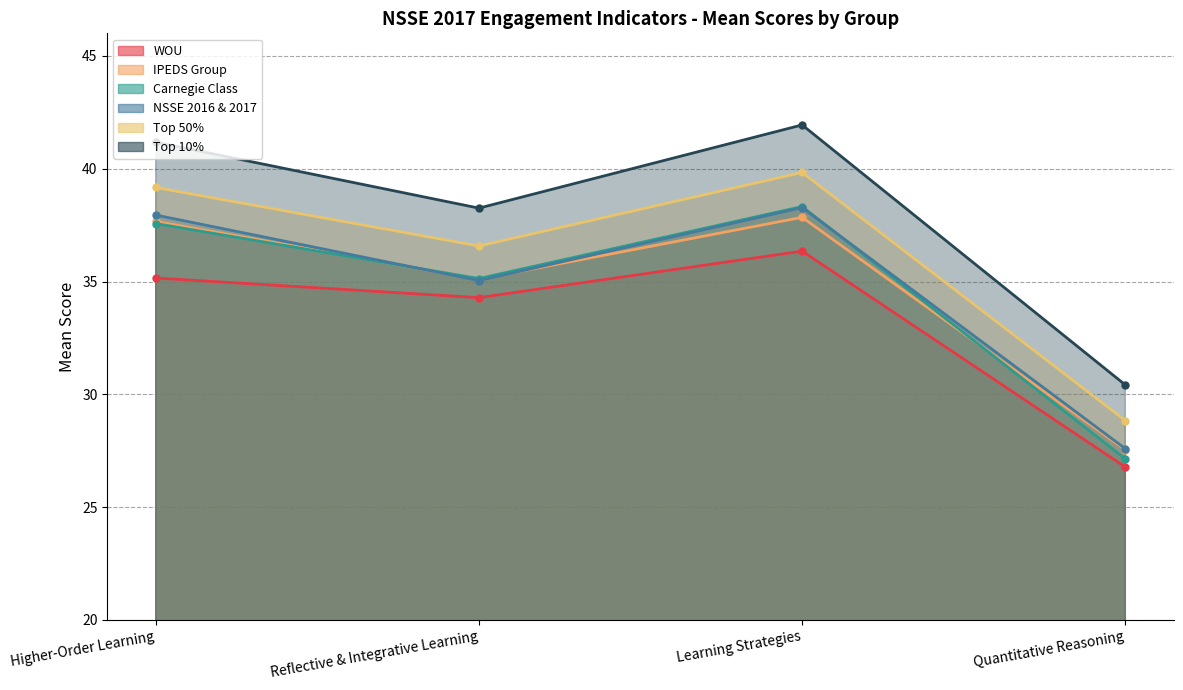

Which has a higher value, Quantitative Reasoning or Learning Strategies?

Learning Strategies